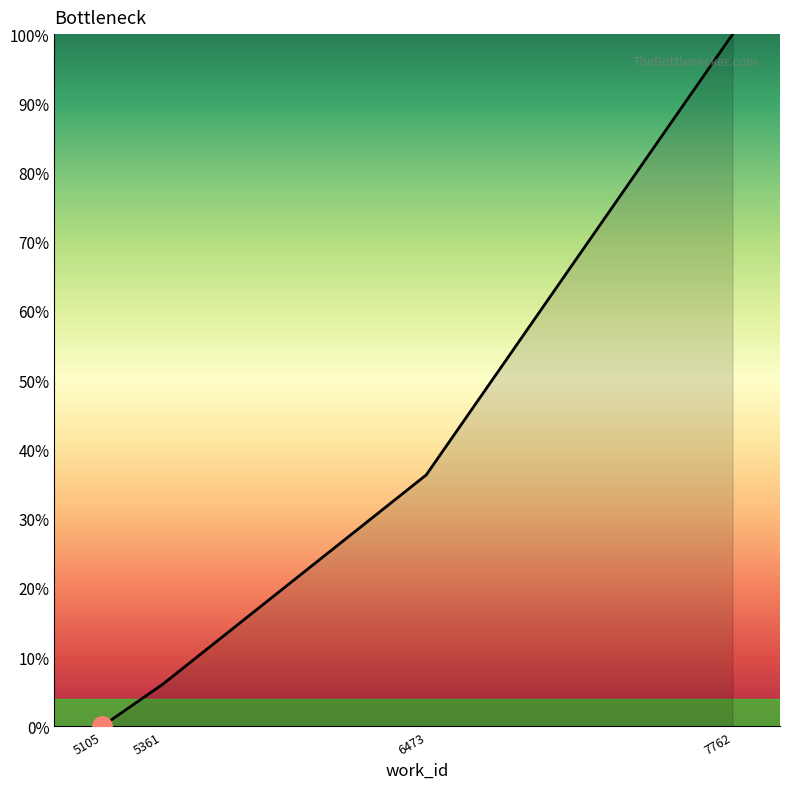

Which category has the lowest value across all series?

5105